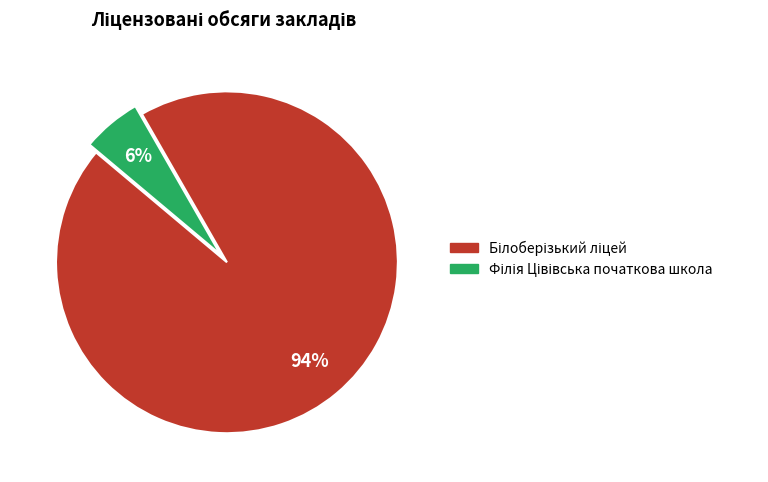

Does any single category account for the majority?

Yes